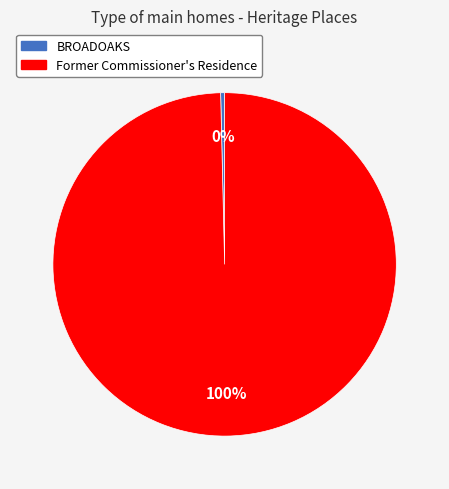

The BROADOAKS slice represents 0% of the pie. True or false?

True